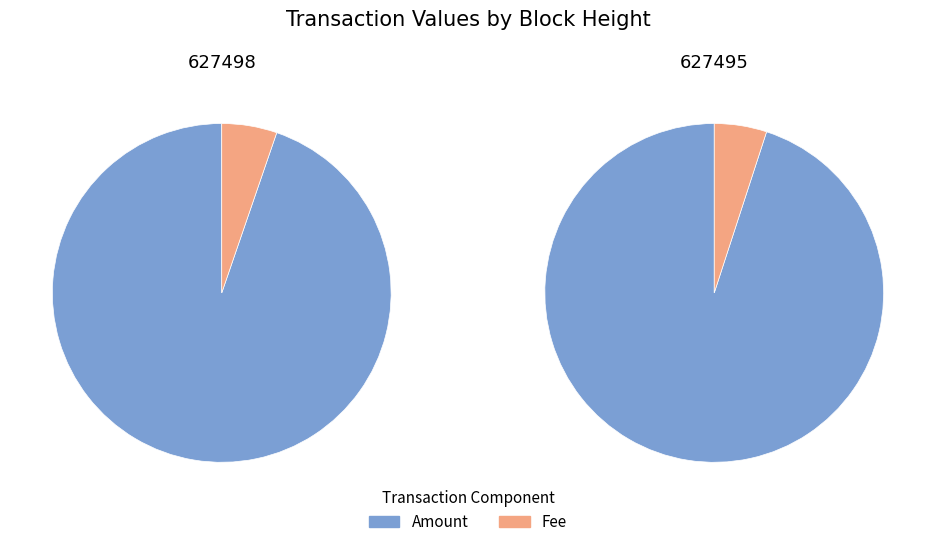

To the nearest percent, what portion does 627498 represent?

50%